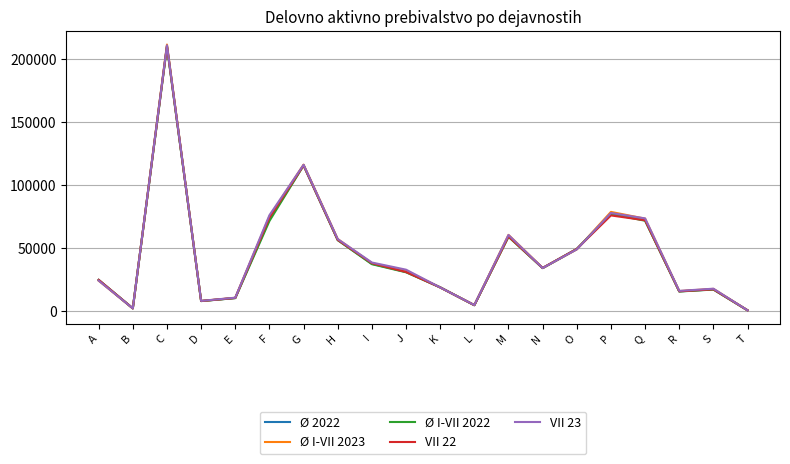

What is the total value across all series at A?

123316.9